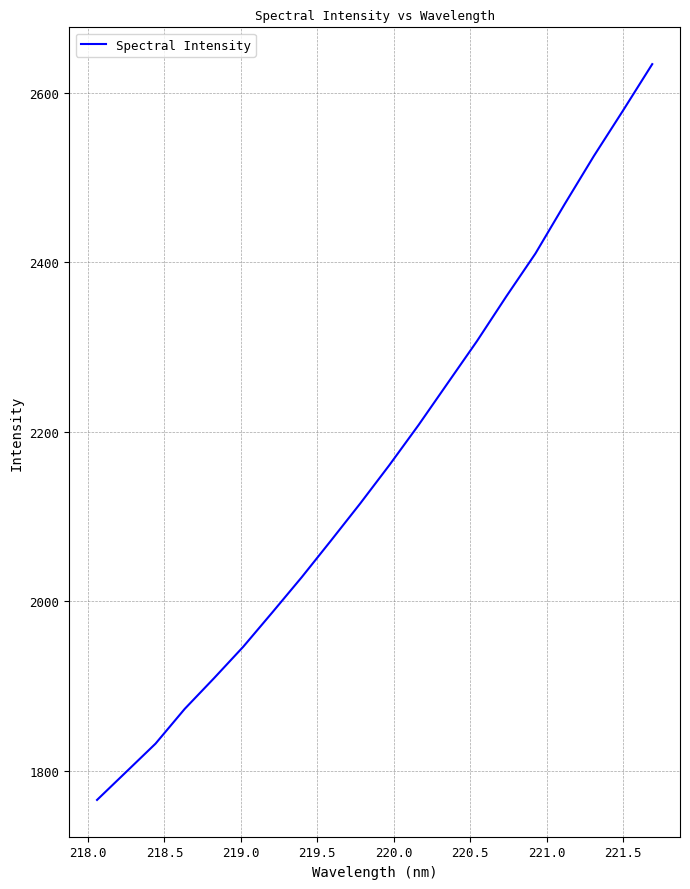

What is the smallest value displayed?

1765.5